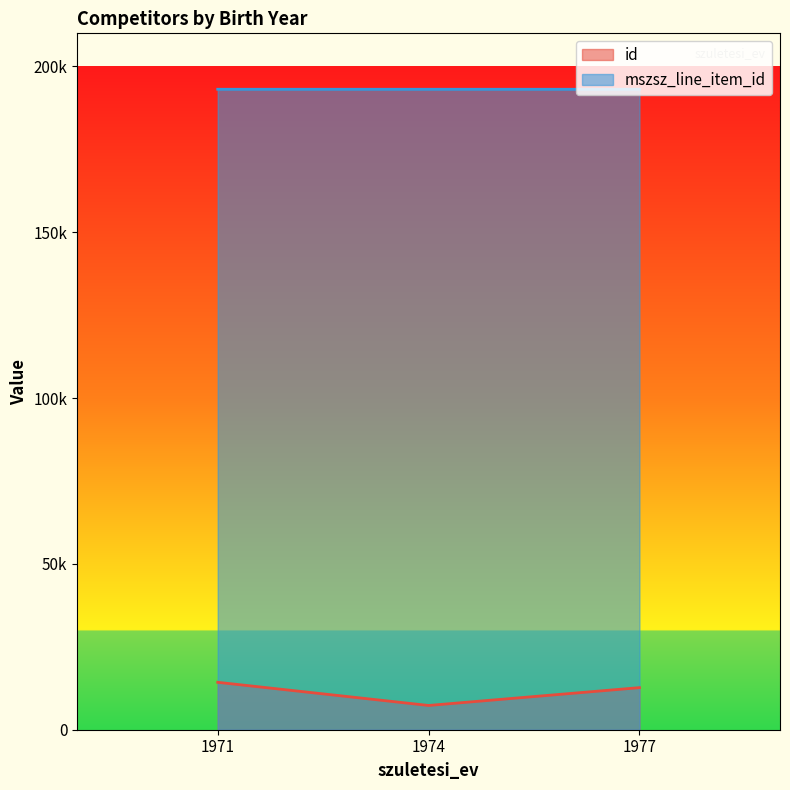

Which category has the highest value across all series?

1971